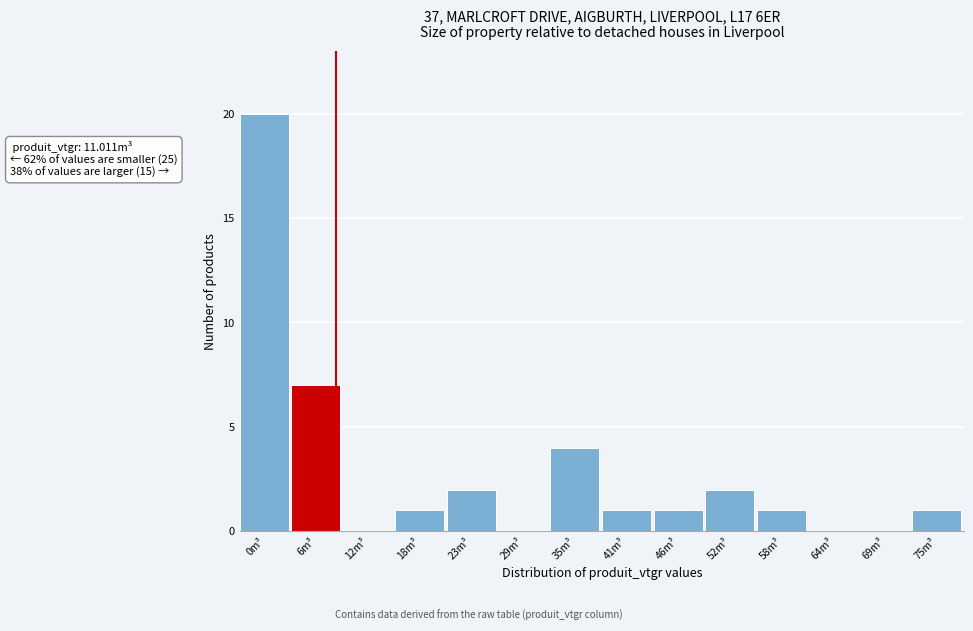

Reading left to right, what are all the values shown in this chart?

0m³=20	6m³=7	12m³=0	18m³=1	23m³=2	29m³=0	35m³=4	41m³=1	46m³=1	52m³=2	58m³=1	64m³=0	69m³=0	75m³=1